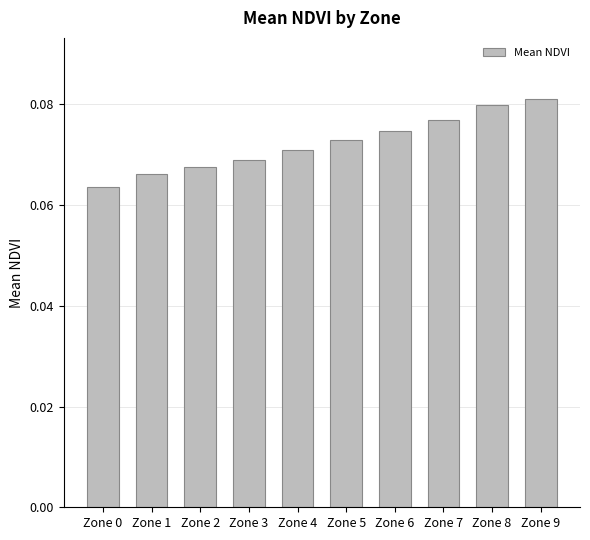

List the labels in order of value, largest first.

Zone 9, Zone 8, Zone 7, Zone 6, Zone 5, Zone 4, Zone 3, Zone 2, Zone 1, Zone 0